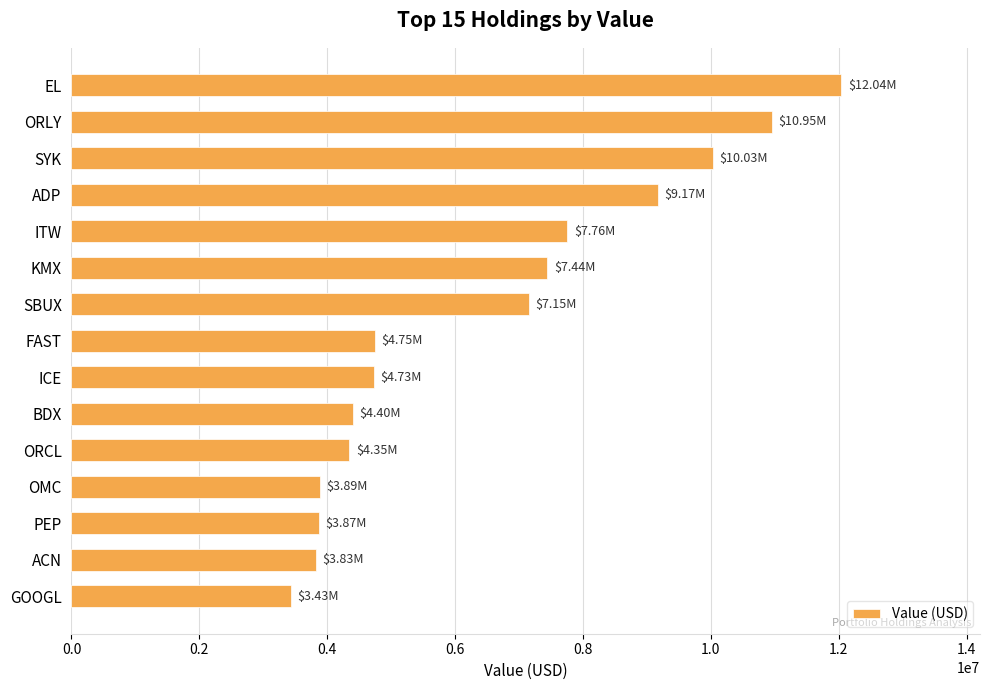

What is the label of the 9th bar from the top?

ICE